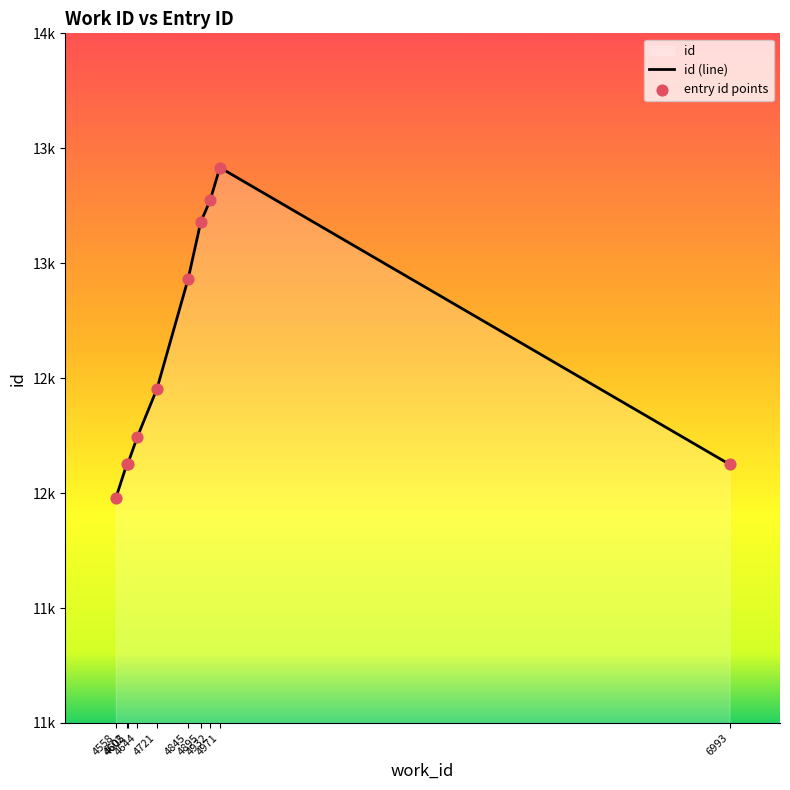

At how many categories does at least one series exceed 13374?

1